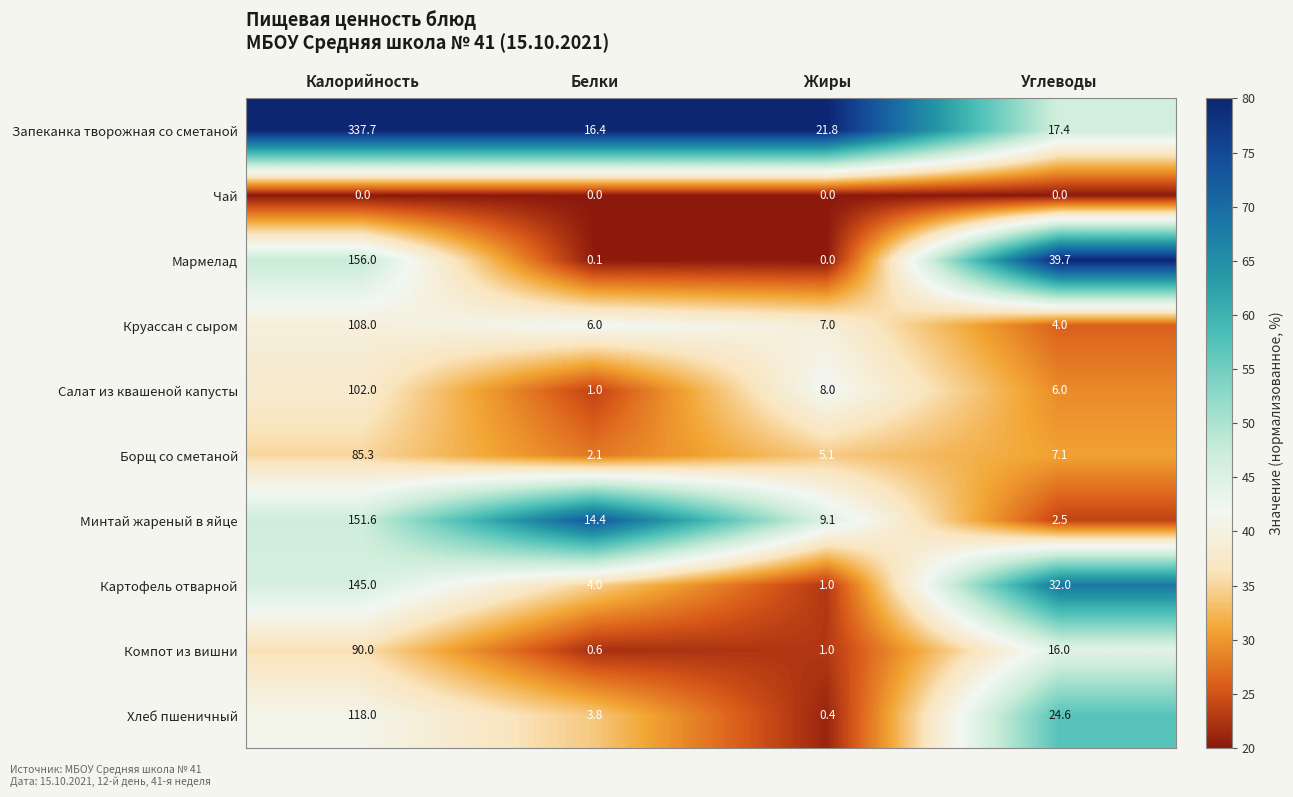

List the series in order of their peak value, highest first.

Запеканка творожная со сметаной, Мармелад, Минтай жареный в яйце, Картофель отварной, Хлеб пшеничный, Круассан с сыром, Салат из квашеной капусты, Компот из вишни, Борщ со сметаной, Чай